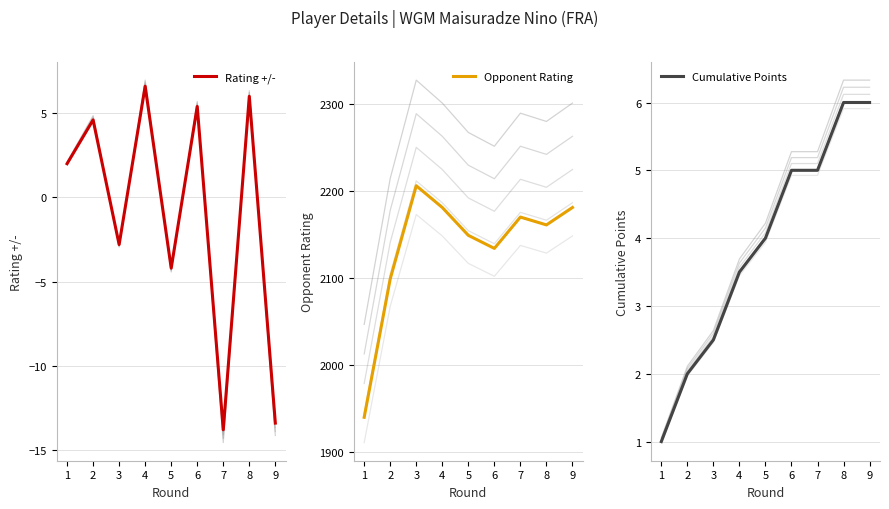

Reading left to right, extract all data points from this chart.

Rating +/-: 1=2.0	2=4.6	3=-2.8	4=6.6	5=-4.2	6=5.4	7=-13.8	8=6.0	9=-13.4
Opponent Rating: 1=1940.0	2=2099.0	3=2206.0	4=2181.0	5=2149.0	6=2134.0	7=2170.0	8=2161.0	9=2181.0
Cumulative Points: 1=1.0	2=2.0	3=2.5	4=3.5	5=4.0	6=5.0	7=5.0	8=6.0	9=6.0